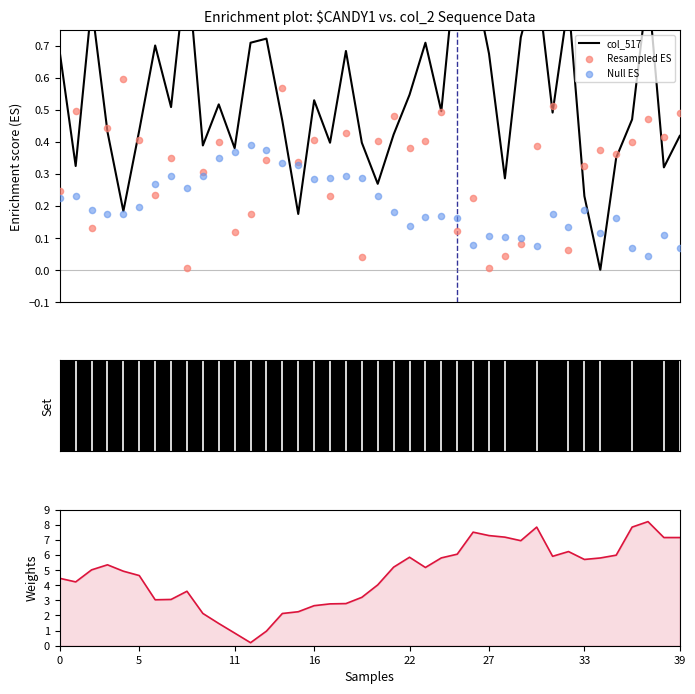

What is the total value across all series at 30?

9.2